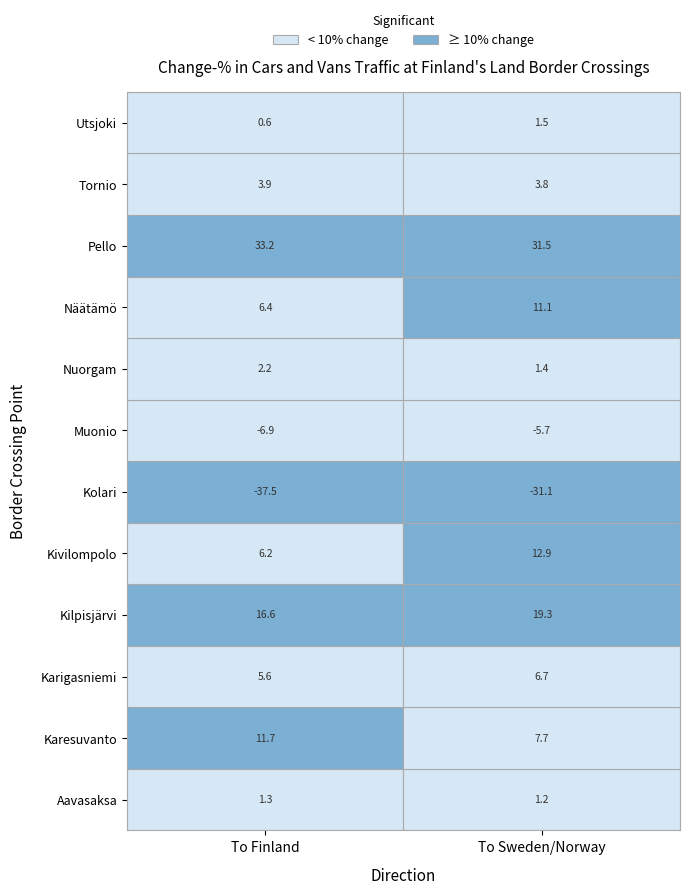

Read the value at Aavasaksa_To Finland.

1.3